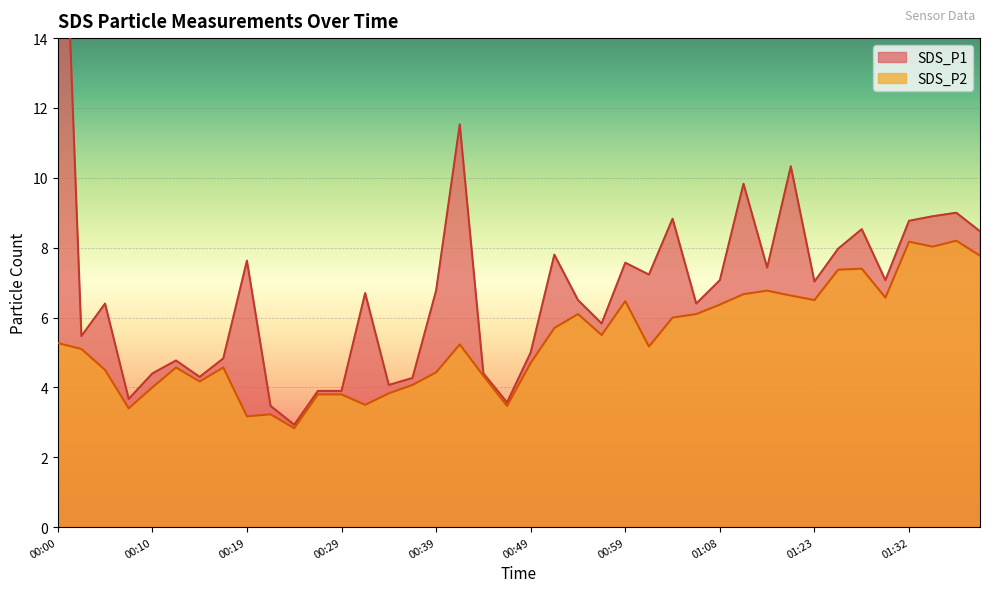

What is the total value across all series at 01:14?

14.2